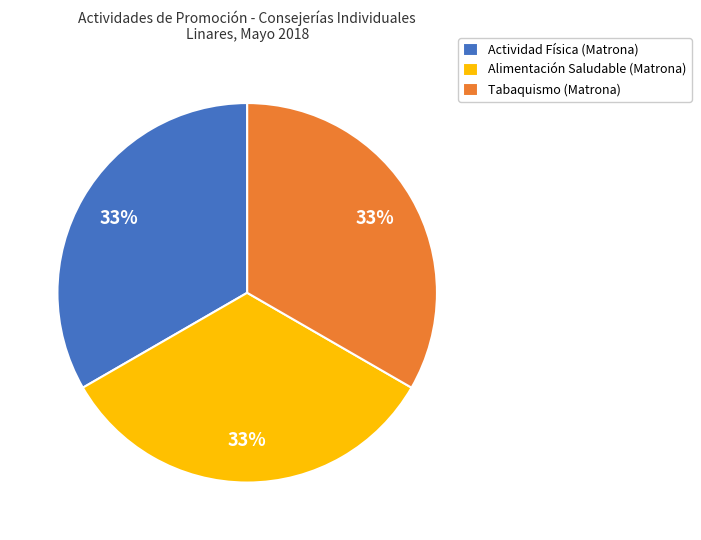

Count the number of slices in the pie.

3